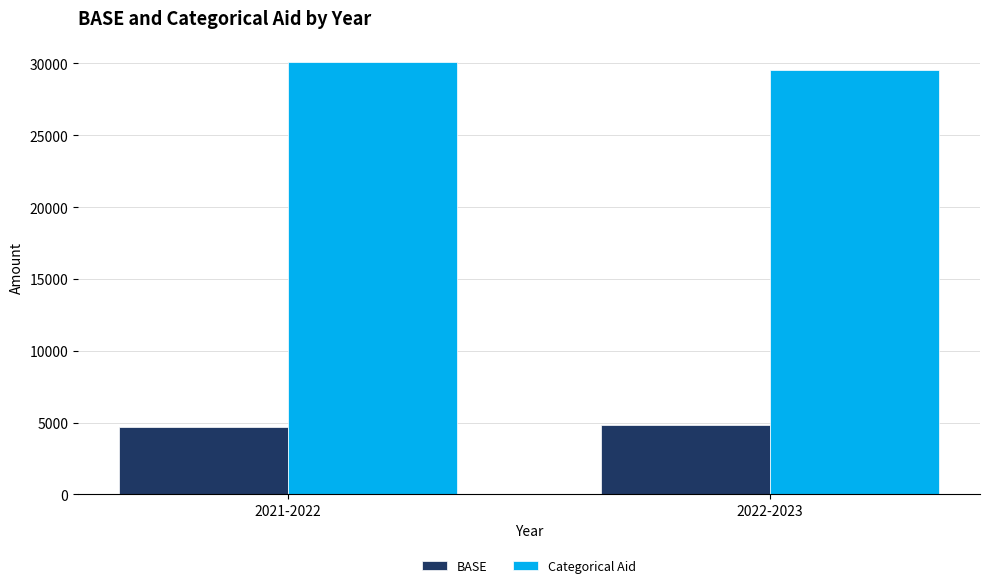

What is the label of the 1st bar from the left?

2021-2022